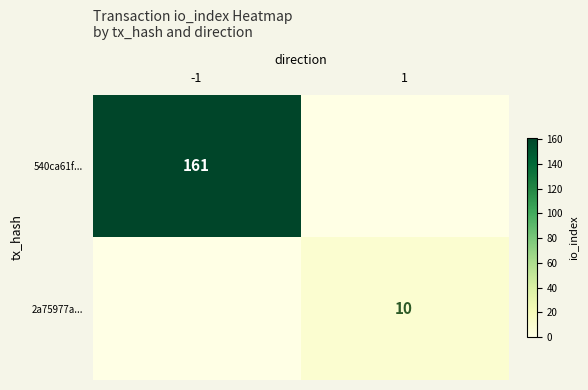

The value of 2a75977a... at 1 is 18. True or false?

False